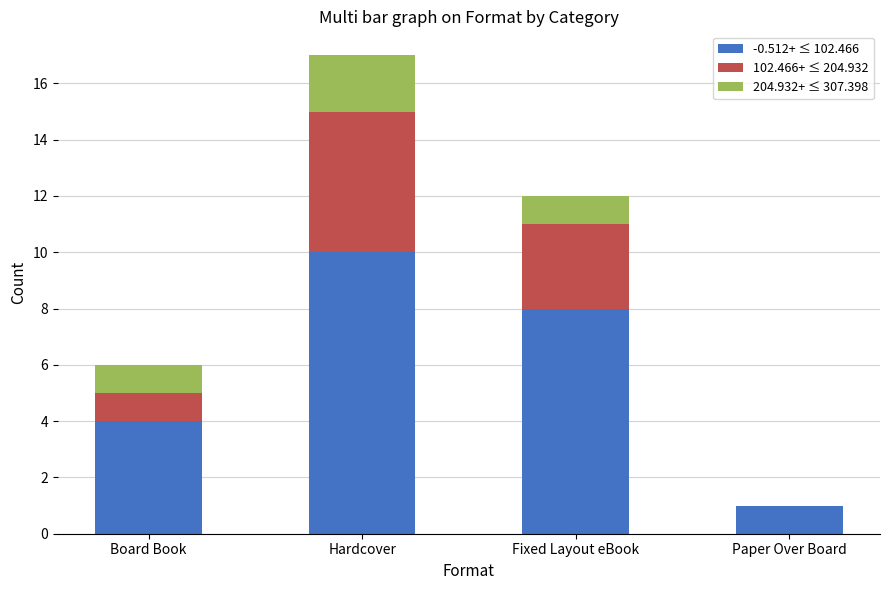

At which category is the sum across all series the highest?

Hardcover